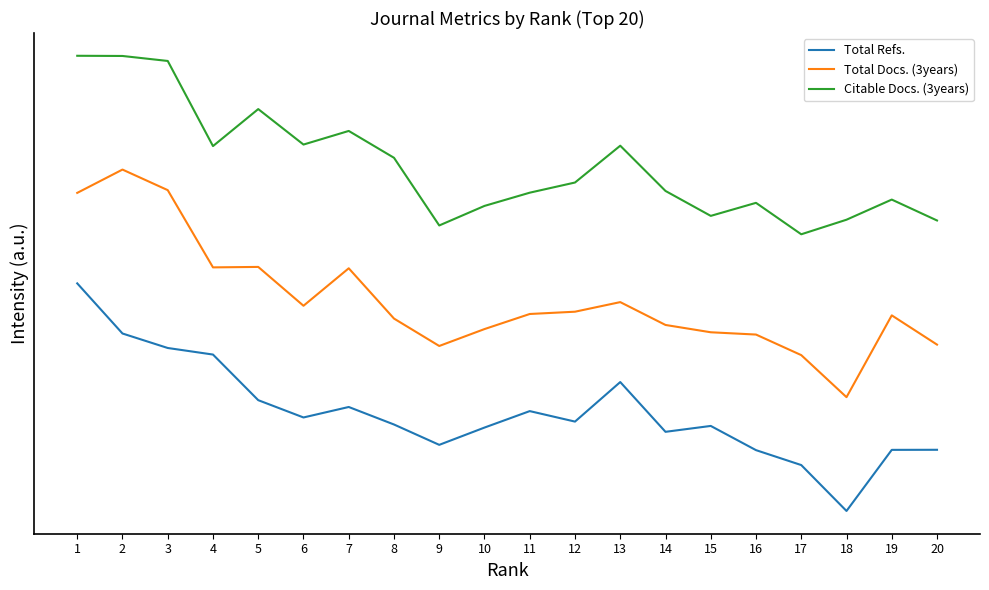

What is the total value across all series at 17?

2.1